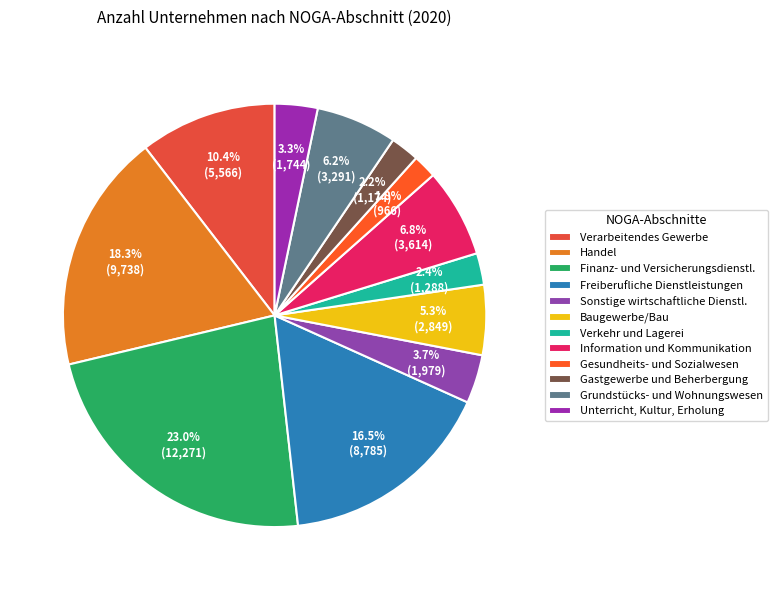

How many segments does this pie chart have?

12